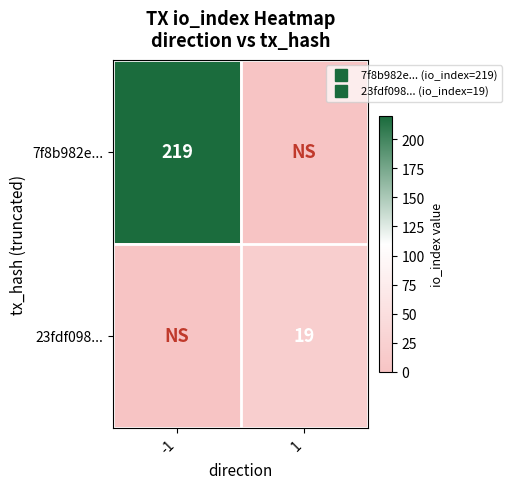

At how many categories does at least one series exceed 187?

1